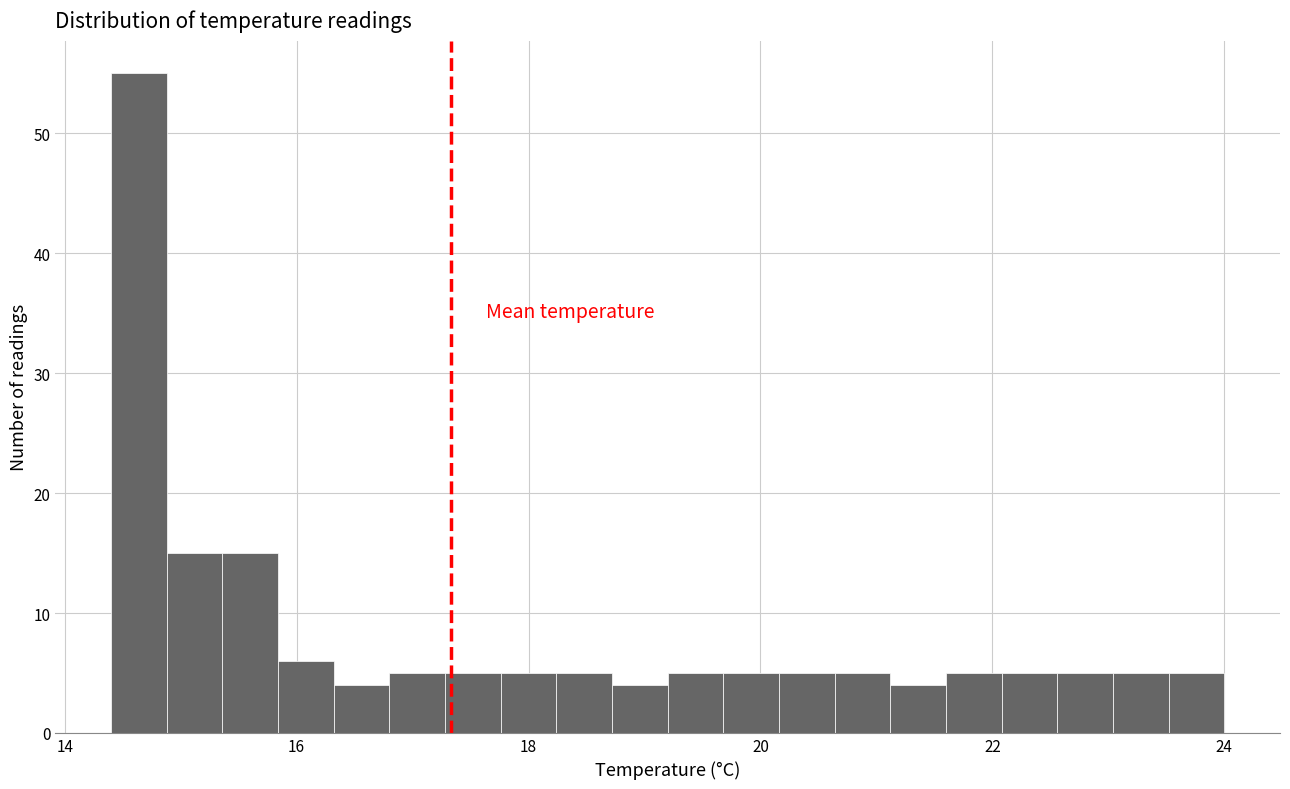

Read against the x-axis, roughly where is the centre of the tallest bar?

14.6